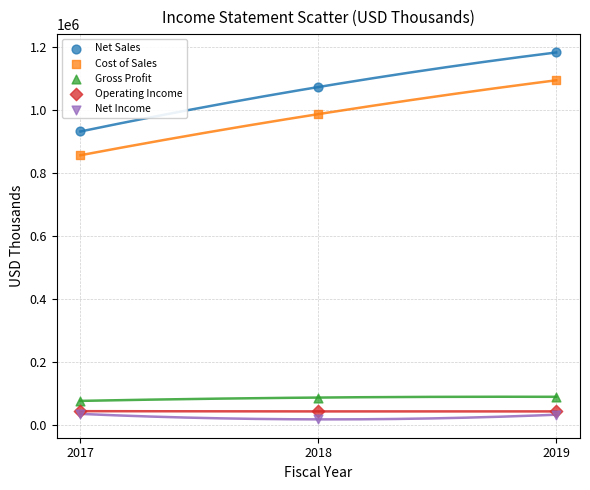

In the Net Sales series, what Y value is closest to 1056379?

1072061